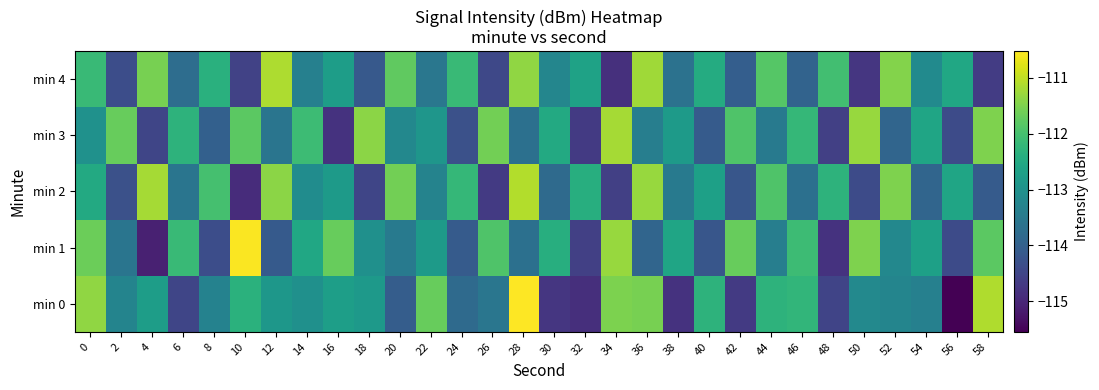

Count the number of data series in this chart.

5